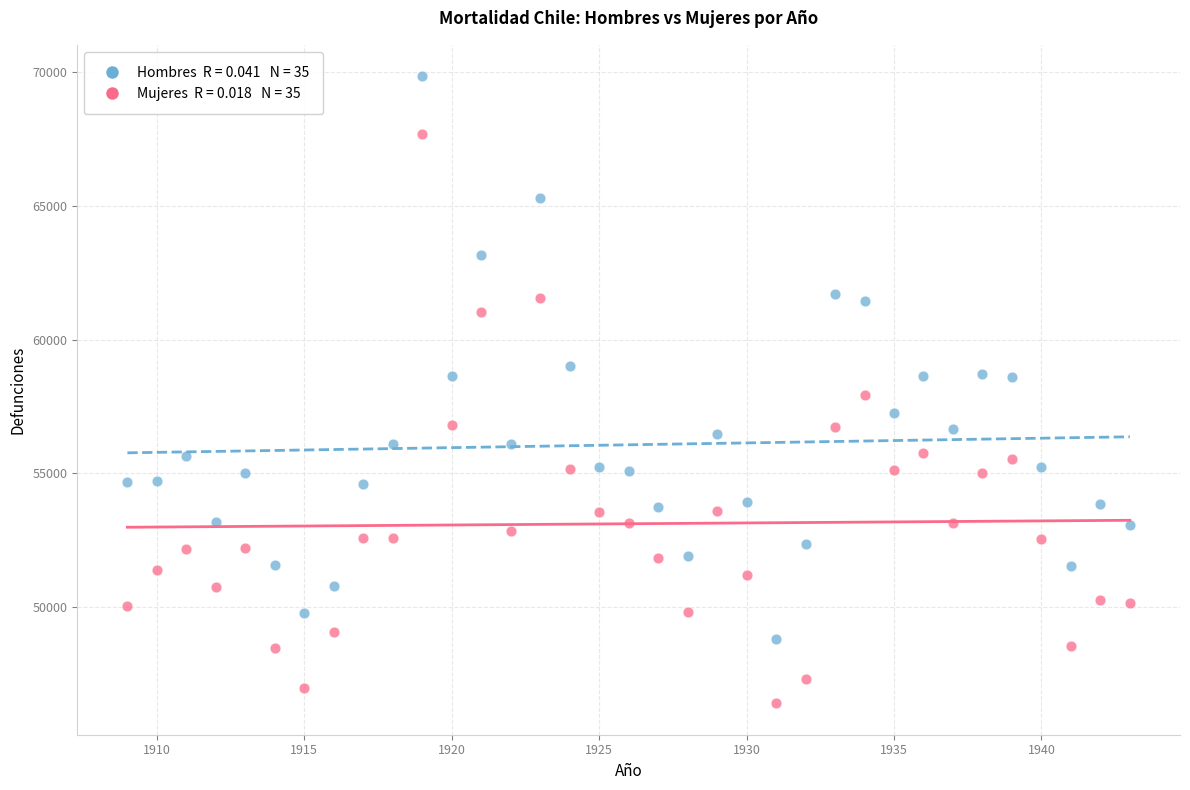

Across all data points, what is the range of Y values (max minus min)?

23461